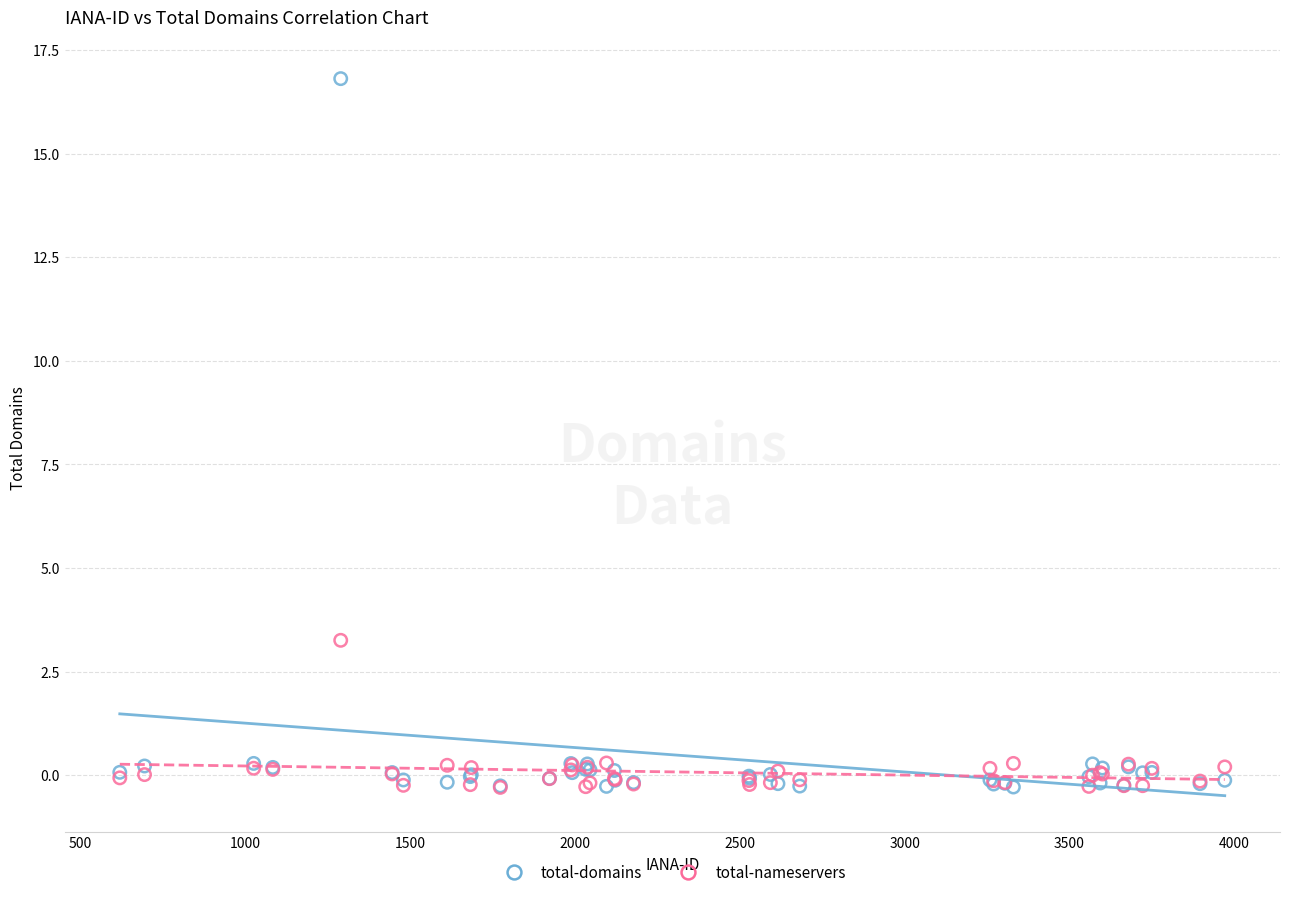

Across all series, what Y value is closest to 8?

3.3